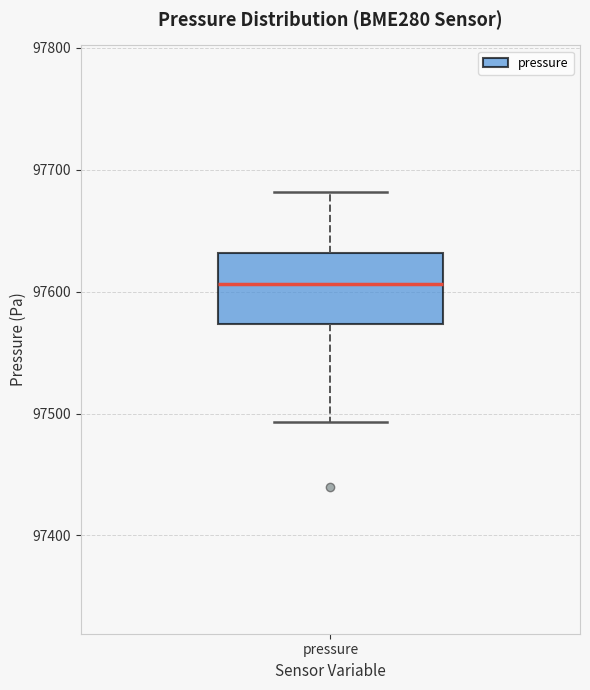

Where does the lower whisker of the box for pressure end on the y-axis? The values are not printed on the chart, so give them approximately, as read against the axis.

97490